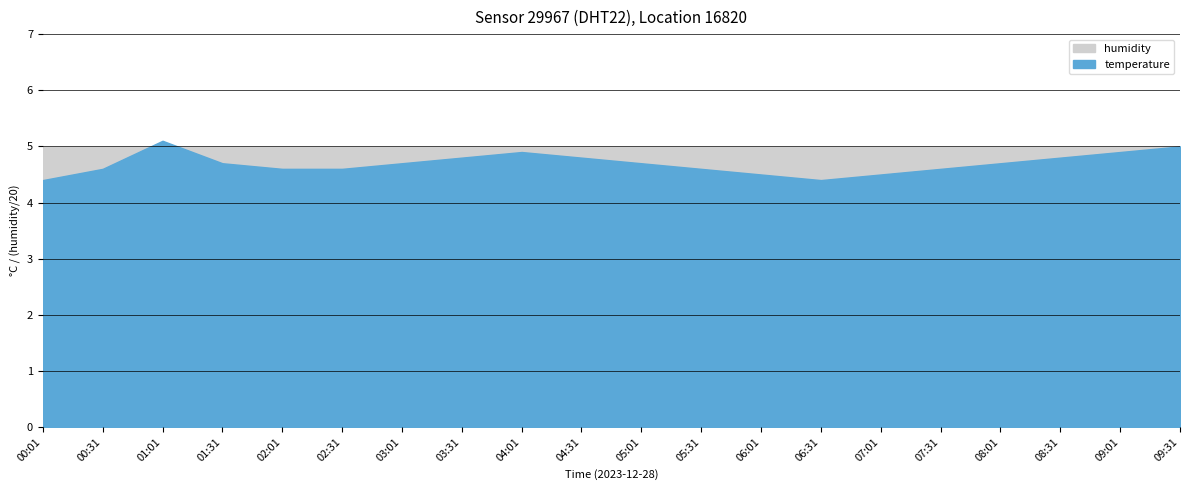

How many distinct data groups are displayed?

2